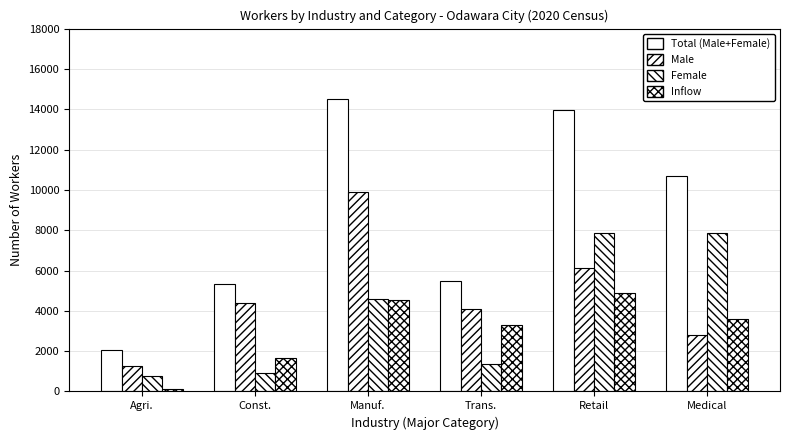

Count the number of categories in the chart.

6